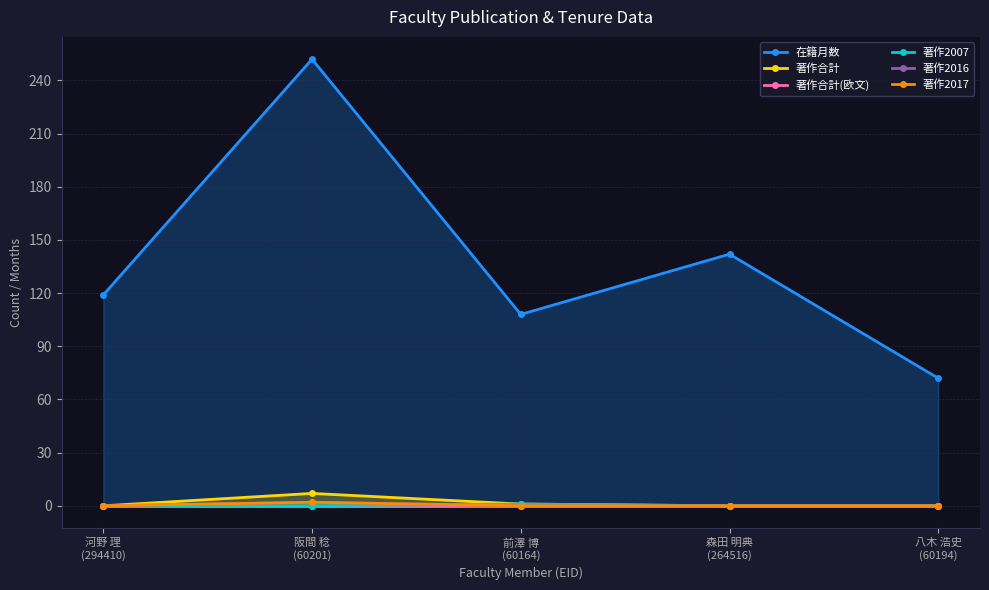

How many 著作2007 values are between 0 and 1?

5